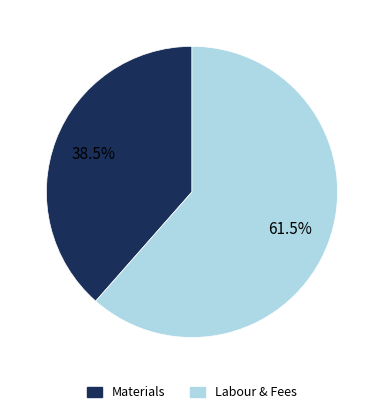

Count the number of slices in the pie.

2